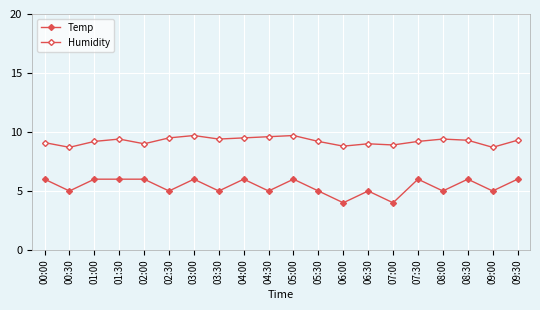

What is the label of the 3rd point from the right?

08:30